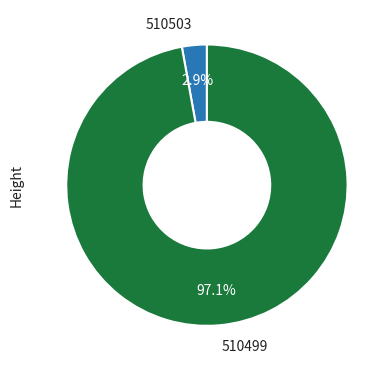

Combined, do 510499 and 510503 account for over 50%?

Yes